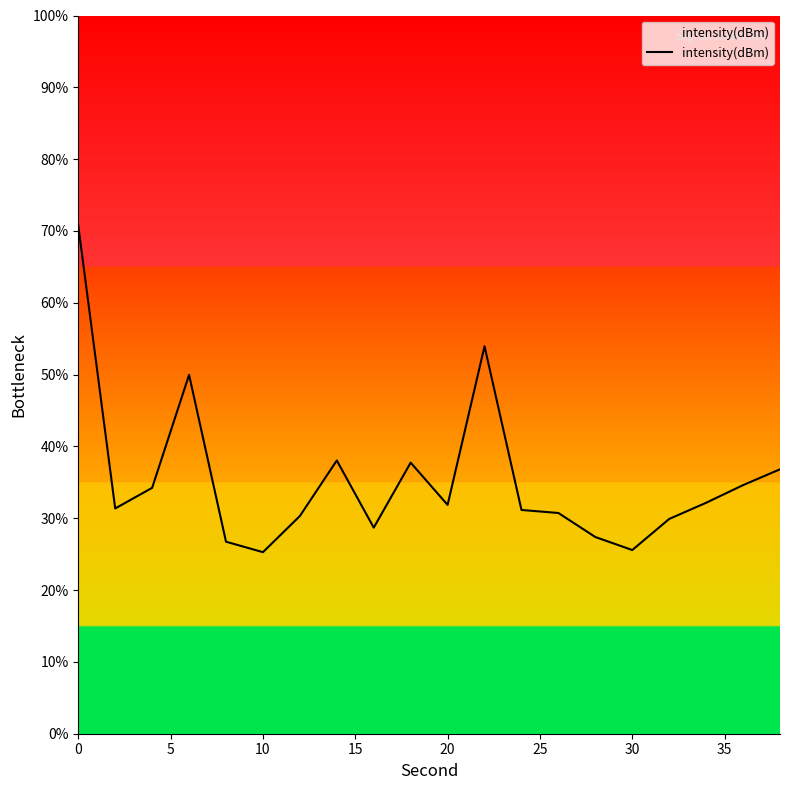

What is the minimum value shown in the chart?

25.3